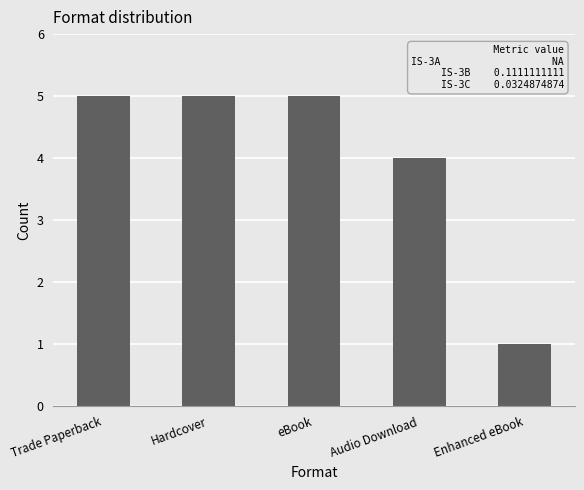

How many bars are there in total?

5